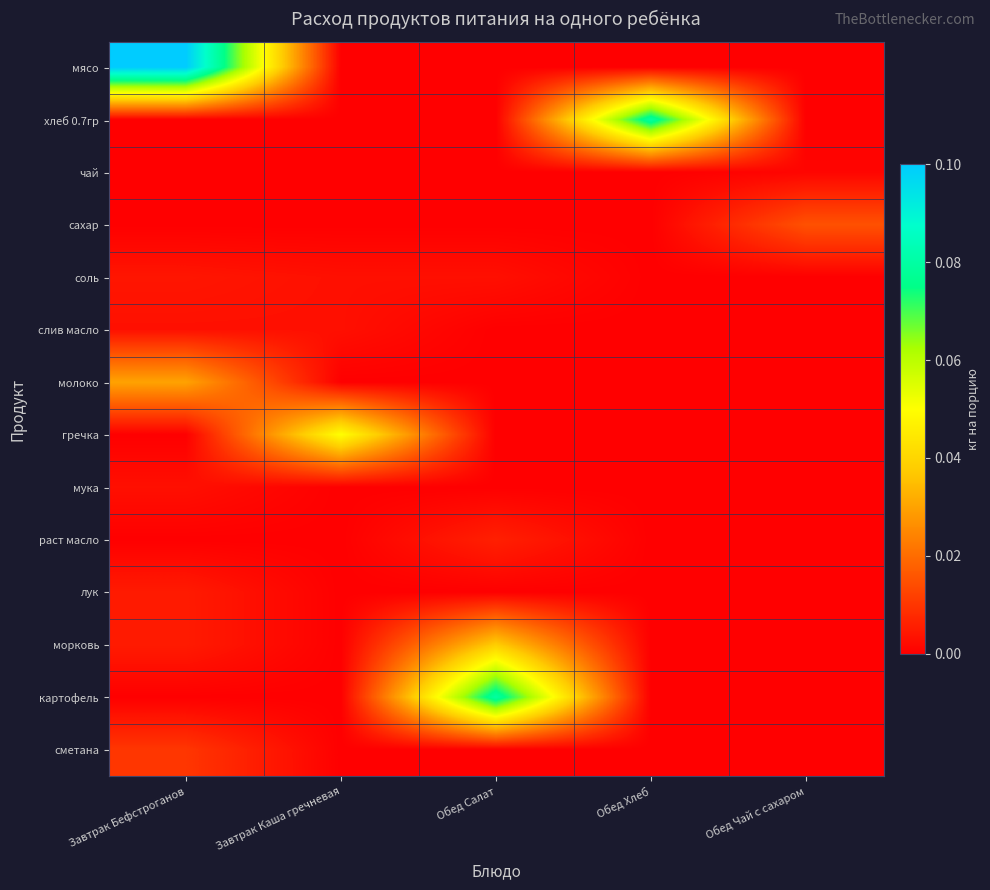

At how many categories does at least one series exceed 0?

5